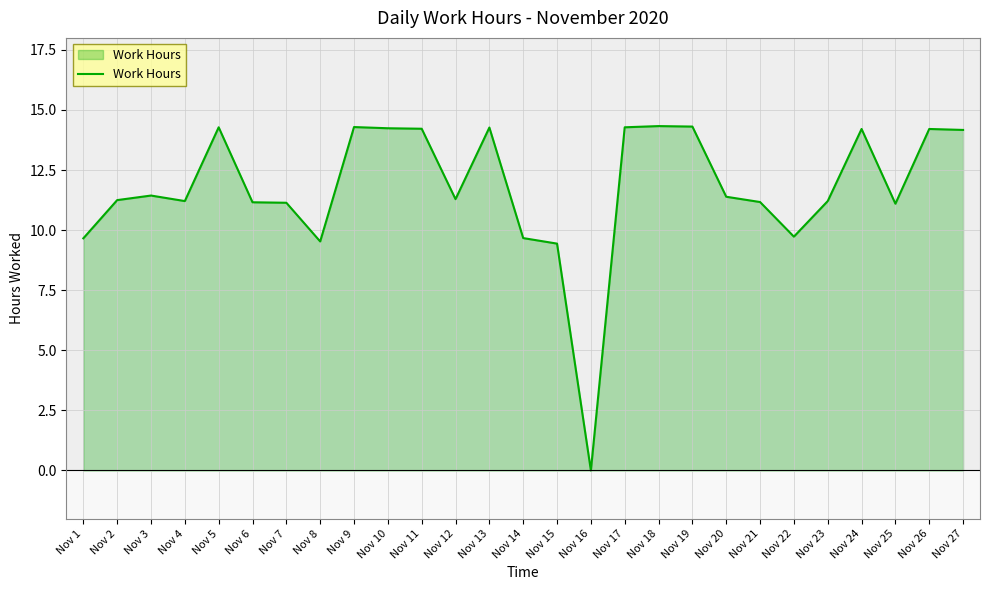

What is the change in value from Nov 16 to Nov 20?

+11.4